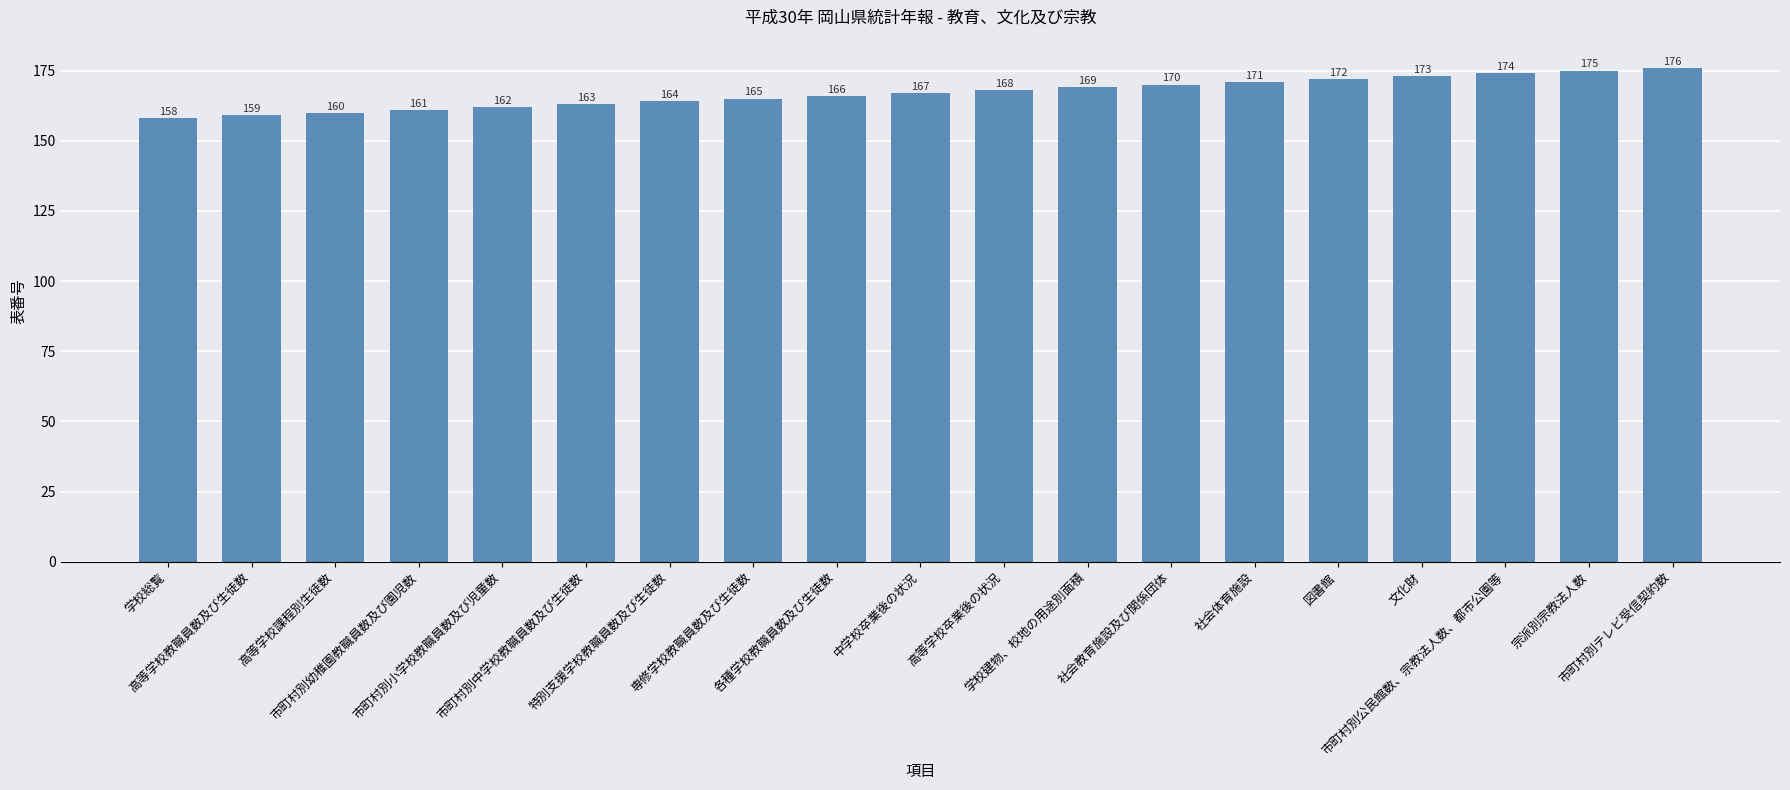

What is the change in value from 市町村別幼稚園教職員数及び園児数 to 各種学校教職員数及び生徒数?

+5